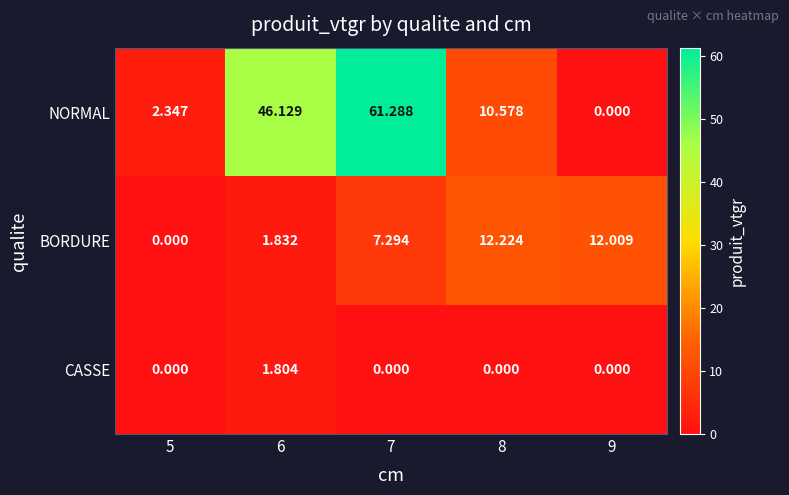

Which series has the largest total across all categories?

NORMAL